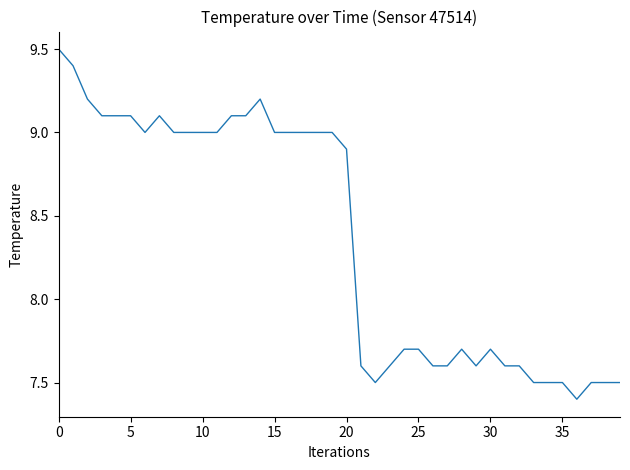

Reading left to right, what are all the values shown in this chart?

9.5	9.4	9.2	9.1	9.1	9.1	9.0	9.1	9.0	9.0	9.0	9.0	9.1	9.1	9.2	9.0	9.0	9.0	9.0	9.0	8.9	7.6	7.5	7.6	7.7	7.7	7.6	7.6	7.7	7.6	7.7	7.6	7.6	7.5	7.5	7.5	7.4	7.5	7.5	7.5